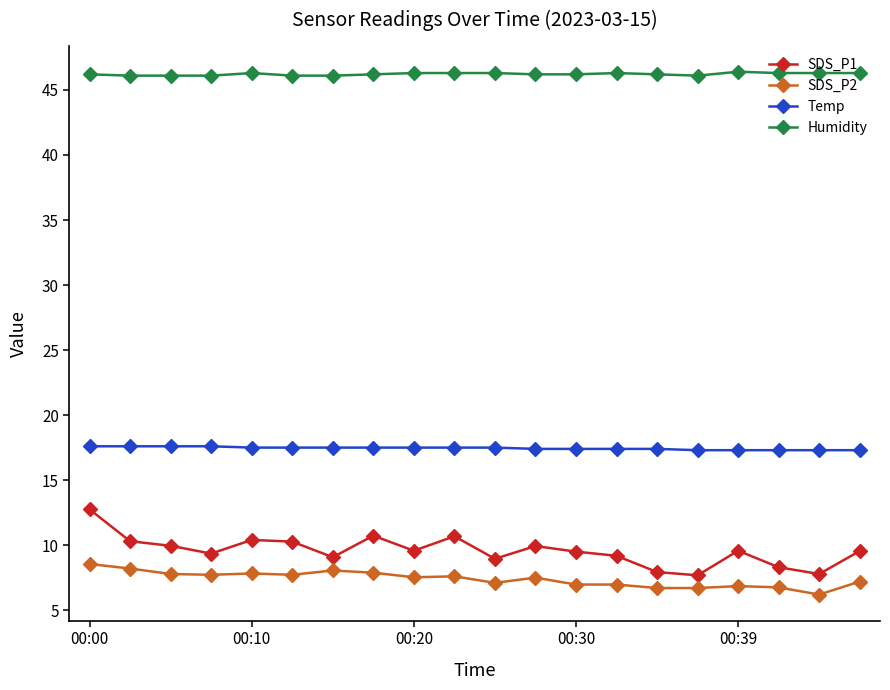

Which series has the largest total across all categories?

Humidity